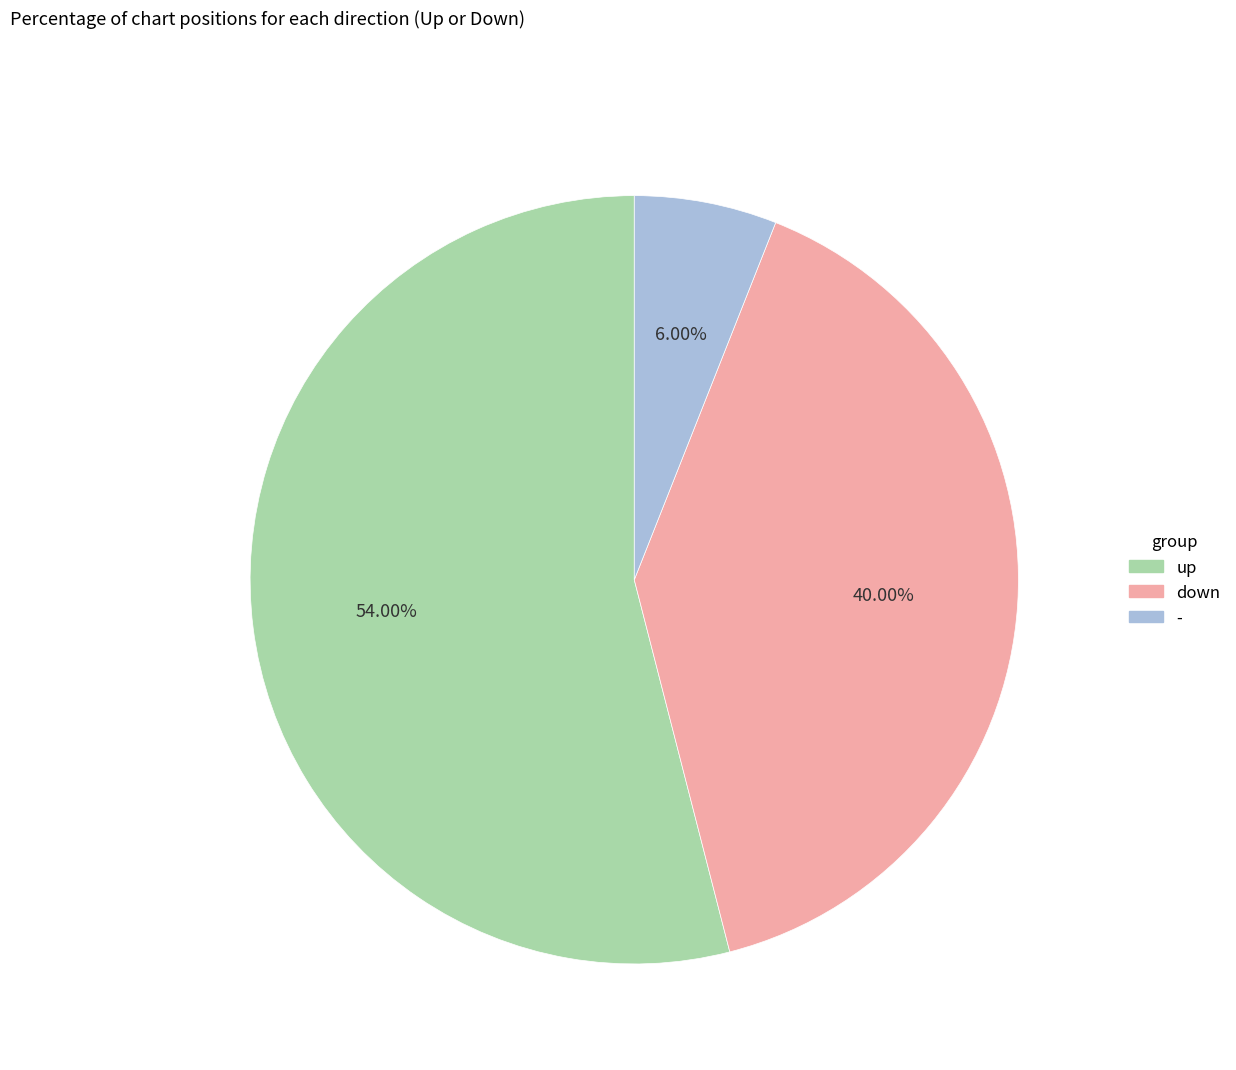

How much of the chart is everything except down?

60.0%